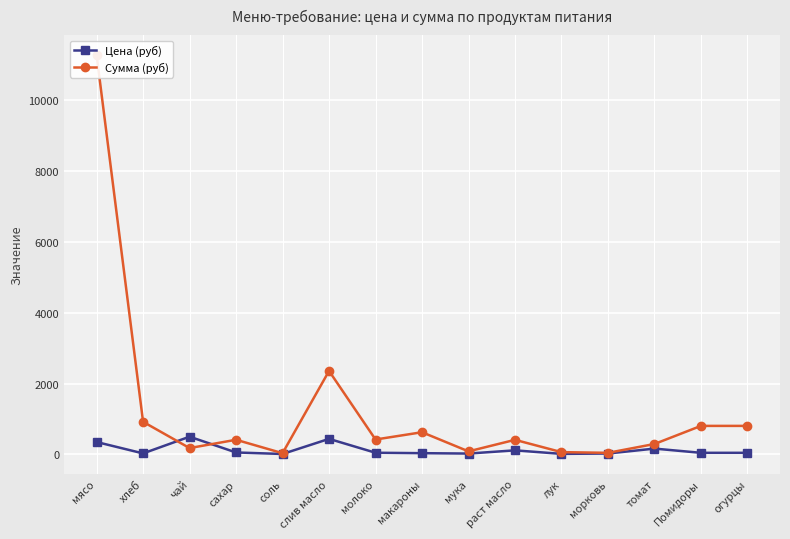

Does the chart display data point markers on the line(s)?

Yes